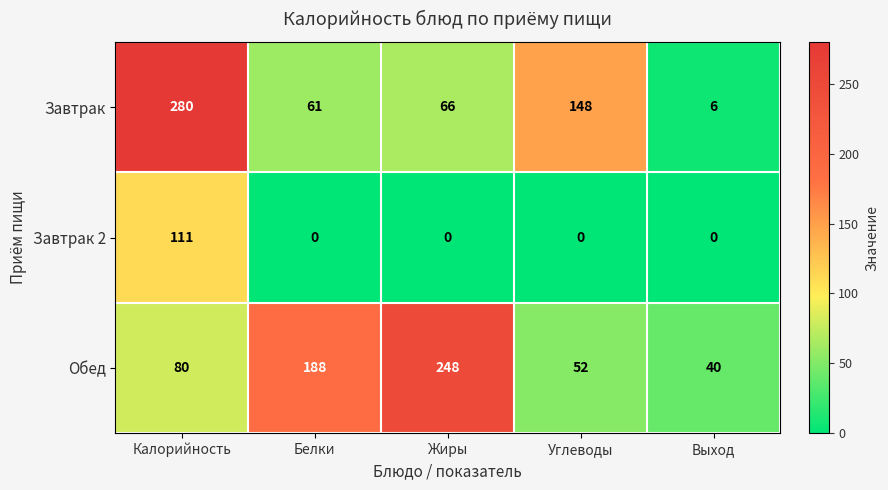

Reading left to right, what are all the values shown in this chart?

Завтрак: 280	61	66	148	6
Завтрак 2: 111	0	0	0	0
Обед: 80	188	248	52	40